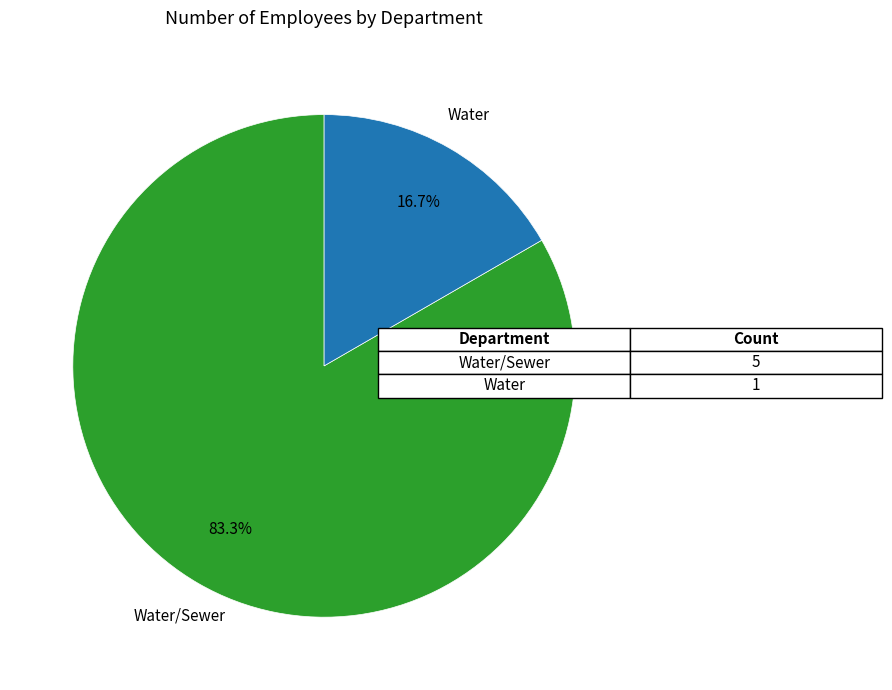

Which has a higher value, Water or Water/Sewer?

Water/Sewer